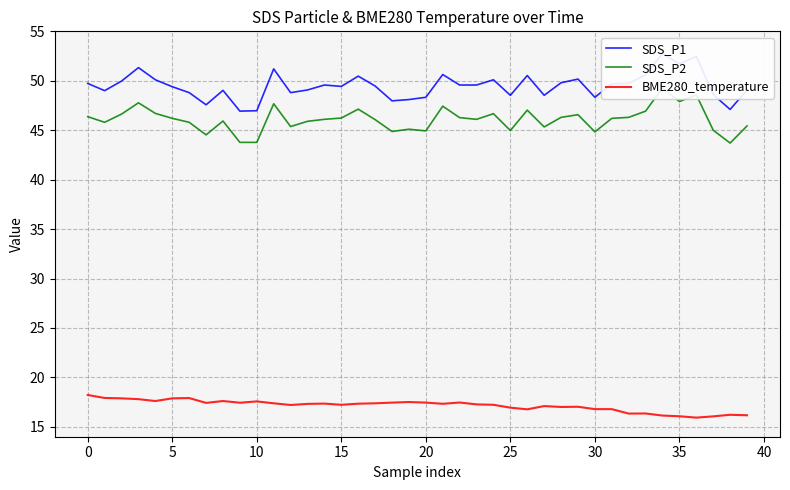

Which has a higher value, 39 or 33?

33